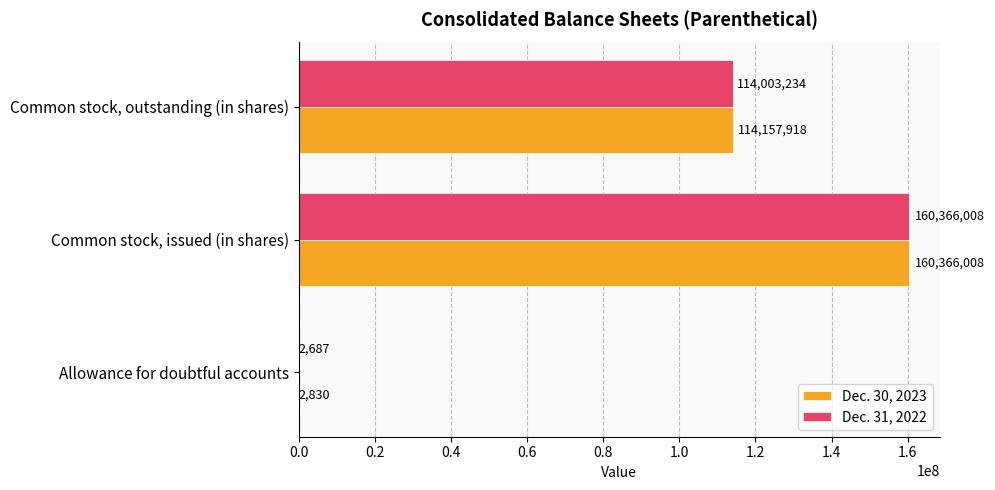

What is the sum of all Dec. 31, 2022 values?

274371929